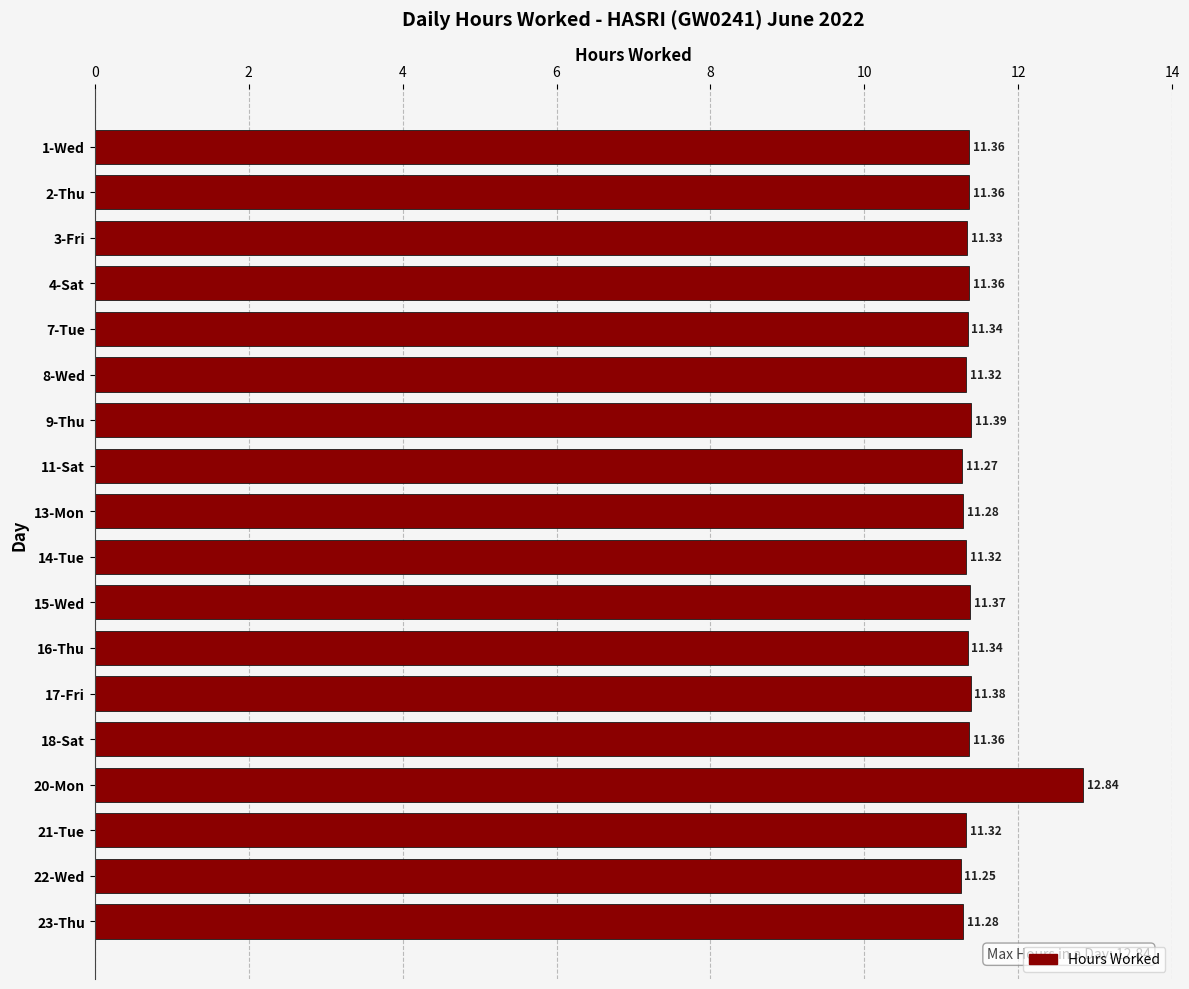

Between 23-Thu and 17-Fri, which is larger?

17-Fri